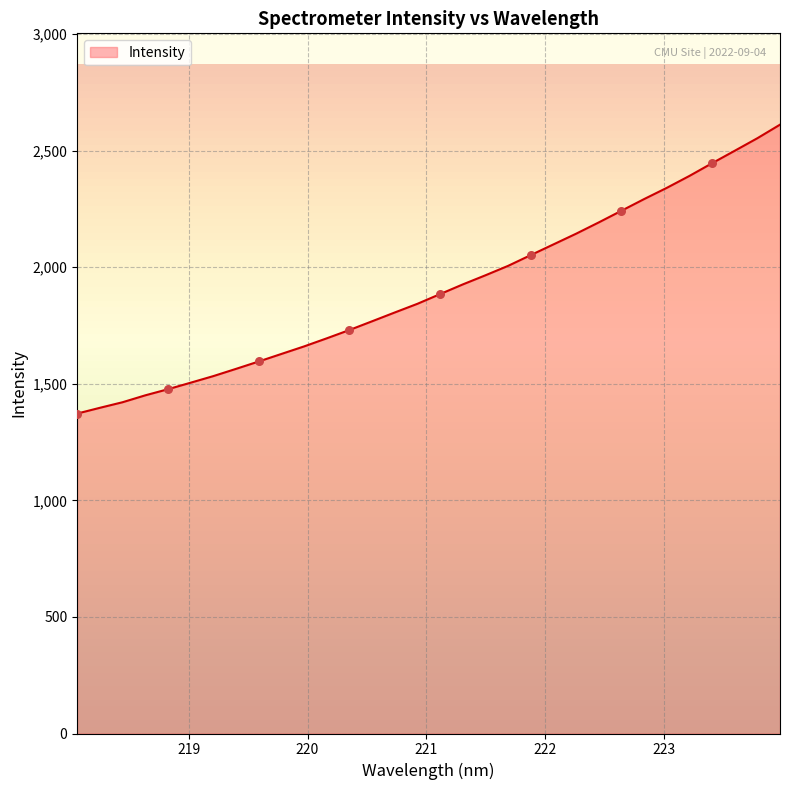

What is the maximum value shown in the chart?

2611.3